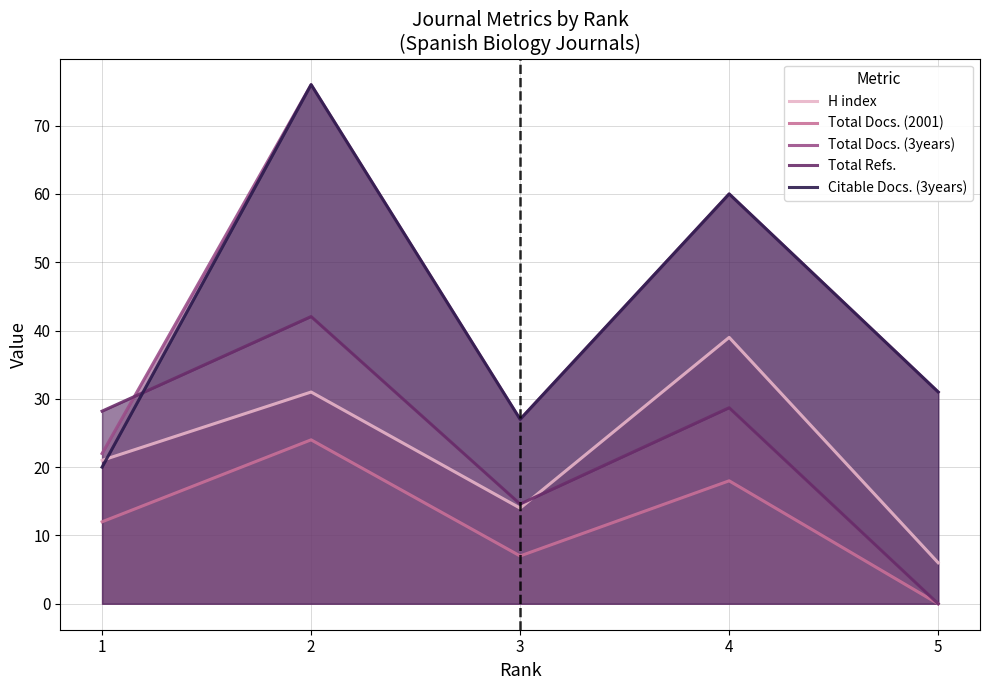

Reading left to right, transcribe all the data shown in this chart.

H index: 21.0	31.0	14.0	39.0	6.0
Total Docs. (2001): 12.0	24.0	7.0	18.0	0.0
Total Docs. (3years): 22.0	76.0	27.0	60.0	31.0
Total Refs.: 28.2	42.1	14.6	28.7	0.0
Citable Docs. (3years): 20.0	76.0	27.0	60.0	31.0